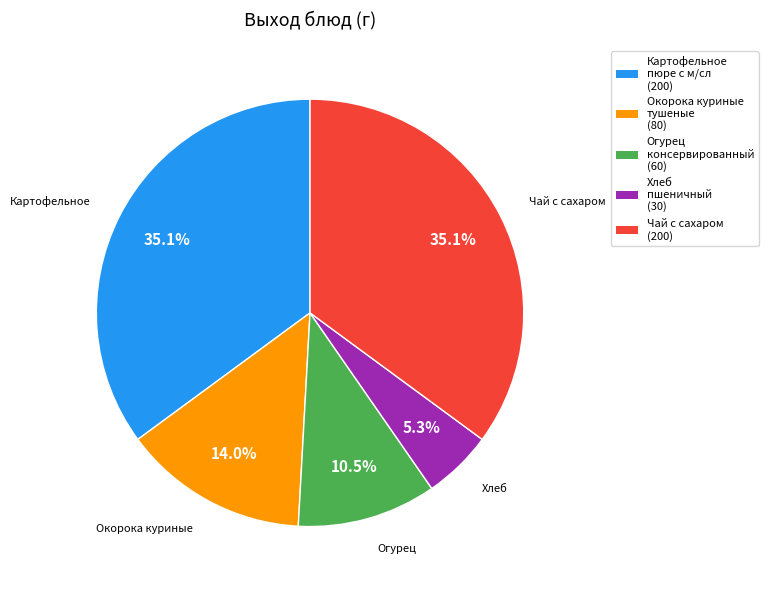

What is the smallest slice in the pie chart?

Хлеб пшеничный